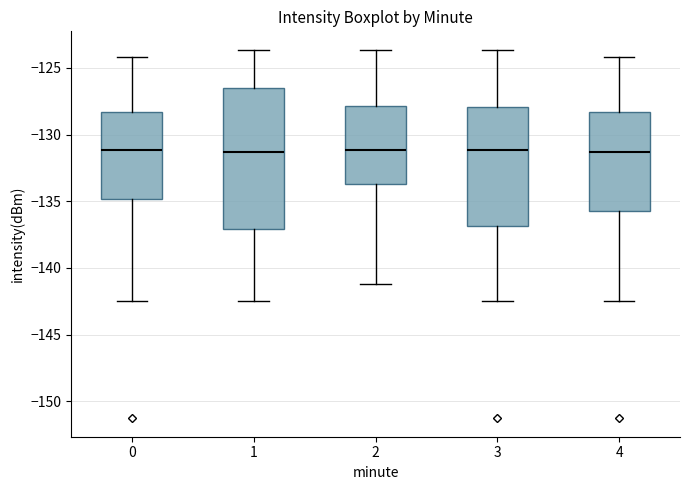

Where does the lower whisker of the box at x = 4 end on the y-axis? The values are not printed on the chart, so give them approximately, as read against the axis.

-142.5